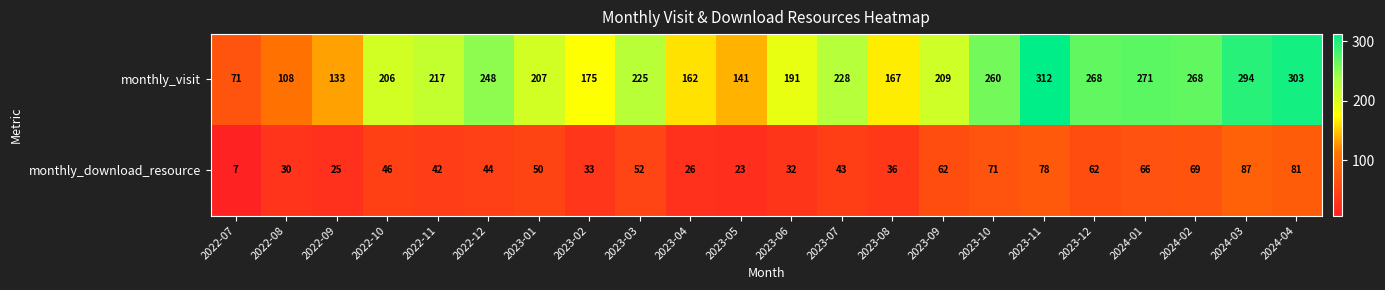

What is the maximum value shown in the chart?

312